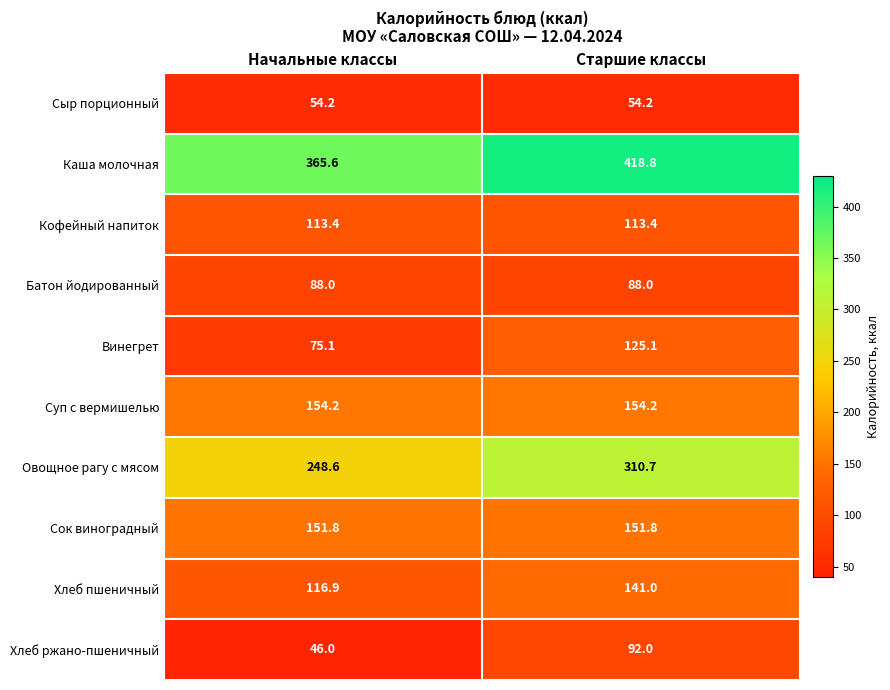

List the series in order of their peak value, highest first.

Каша молочная, Овощное рагу с мясом, Суп с вермишелью, Сок виноградный, Хлеб пшеничный, Винегрет, Кофейный напиток, Хлеб ржано-пшеничный, Батон йодированный, Сыр порционный